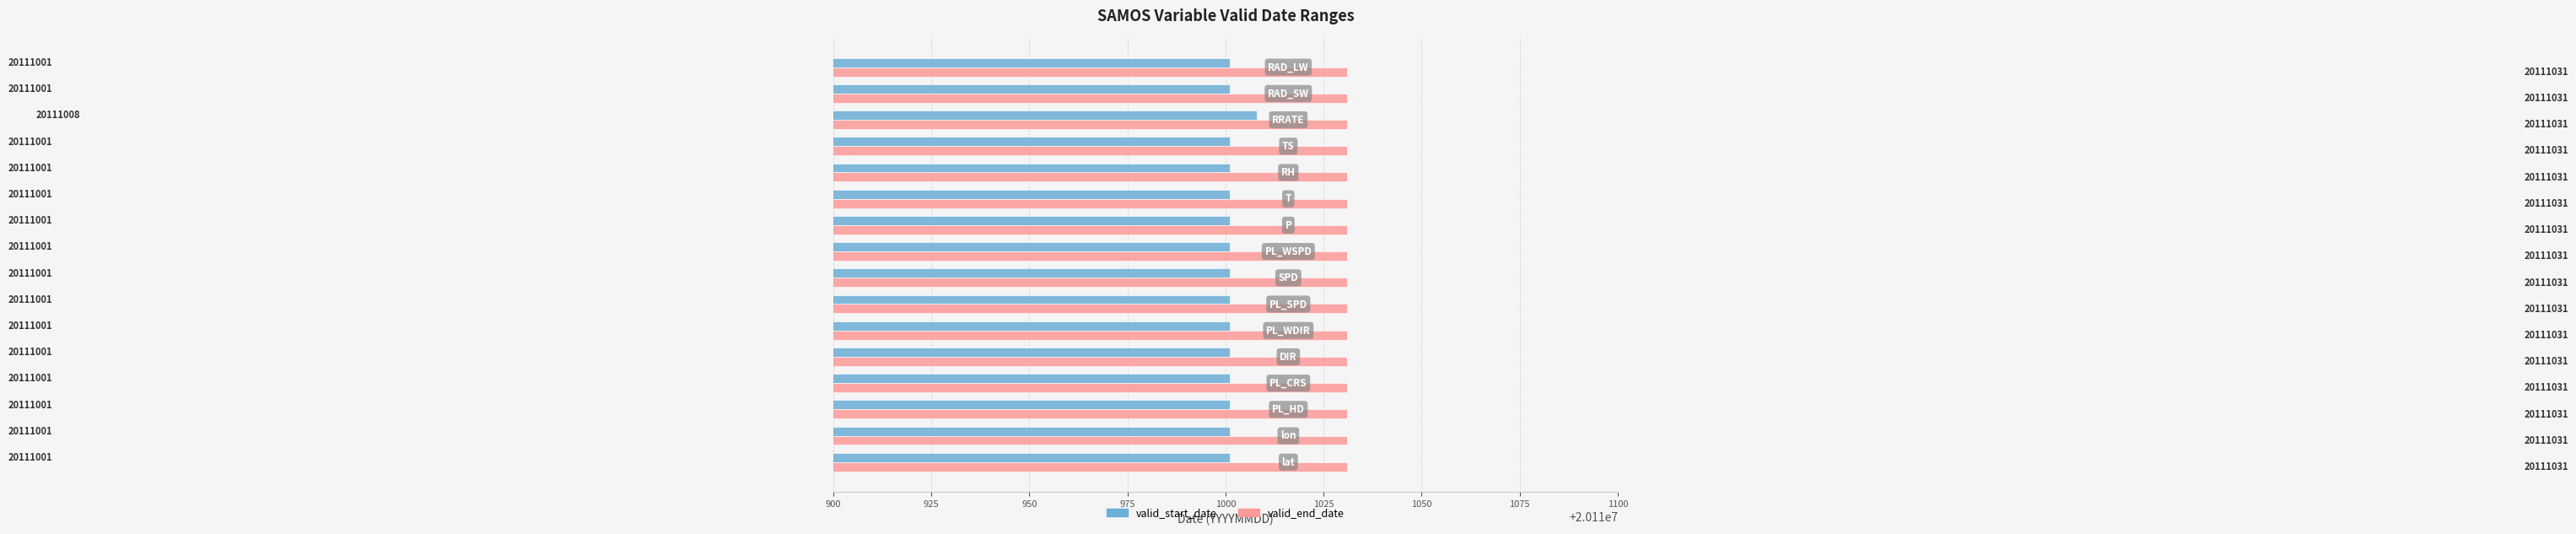

Rank the series by their maximum value, from lowest to highest.

valid_start_date, valid_end_date